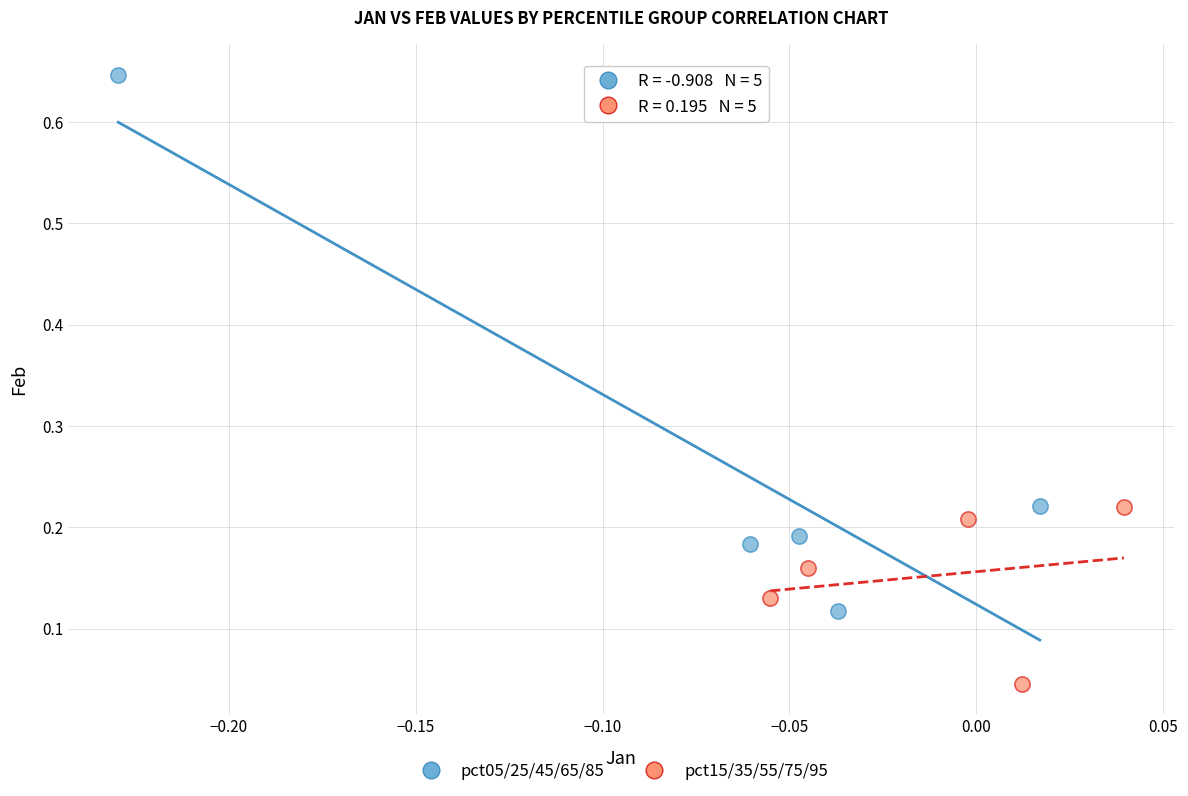

Which series contains the lowest Y value?

pct15/35/55/75/95